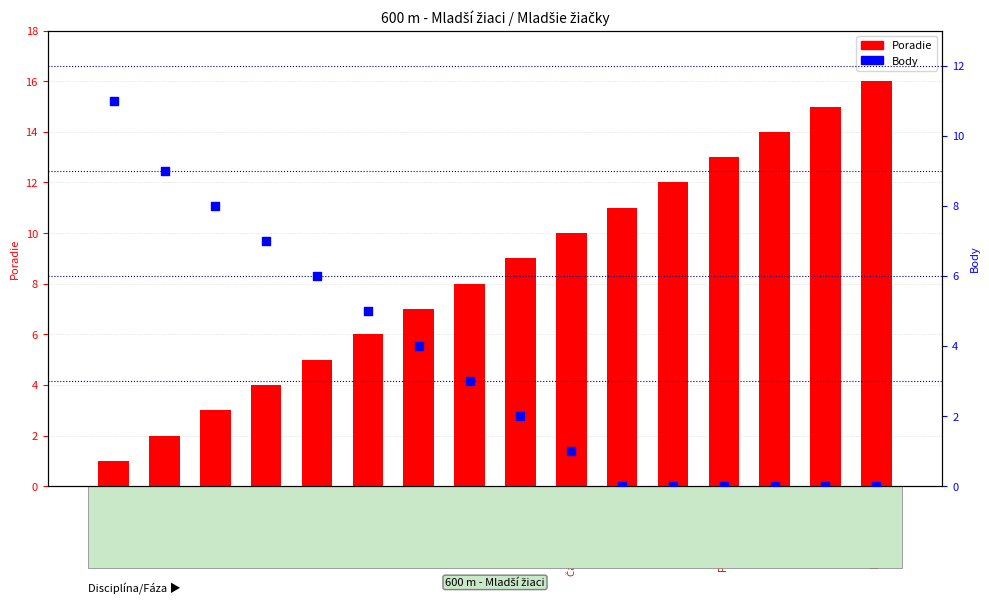

At which category is the sum across all series the highest?

Dekan Stanislav